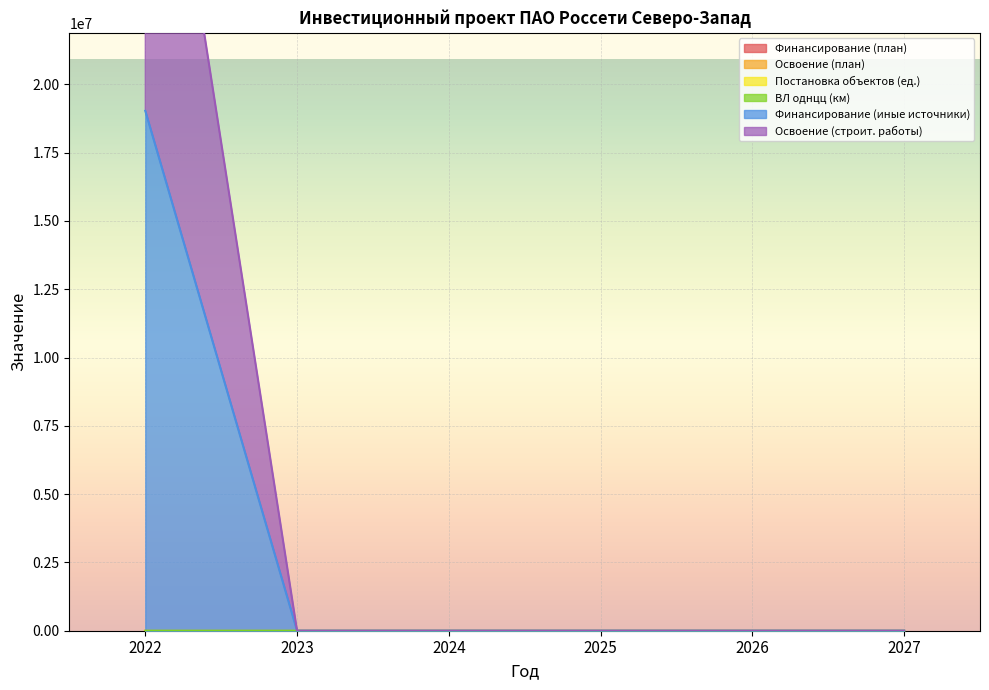

True or false: ВЛ однцц (км) has more than 2 interior local peaks.

False